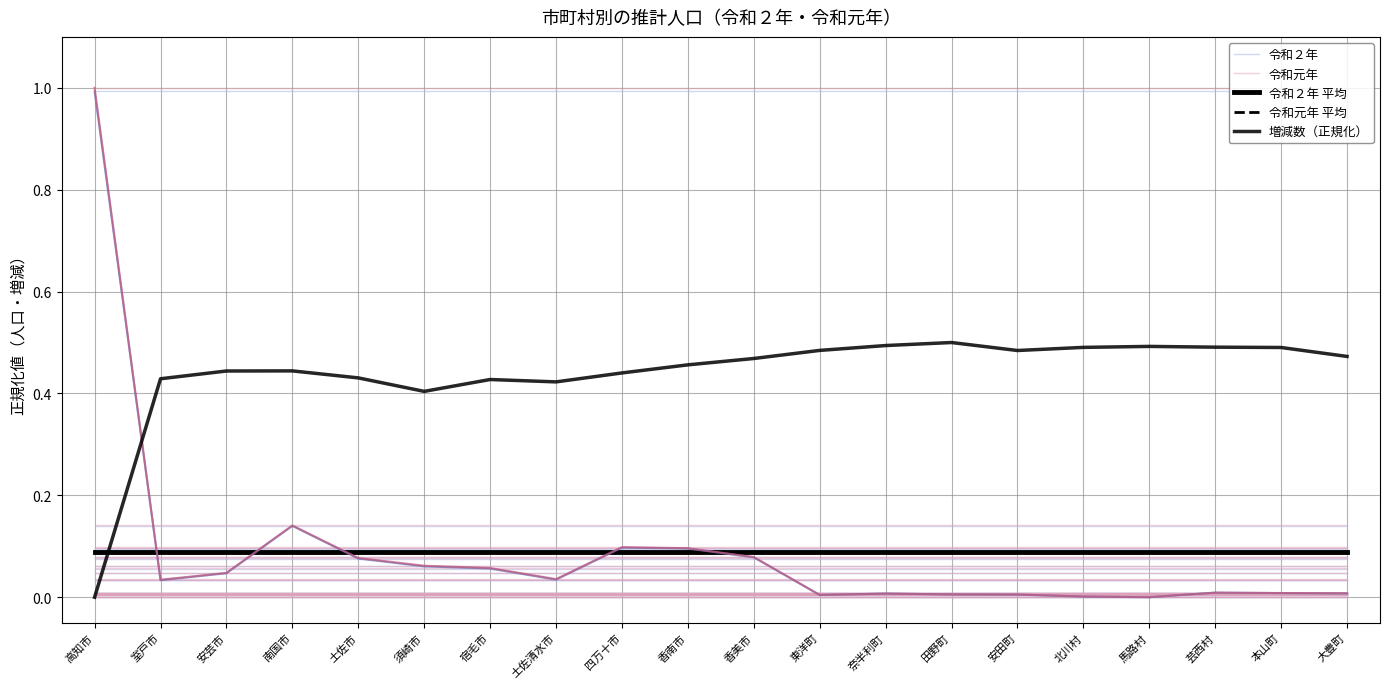

Does the chart have visible grid lines?

Yes